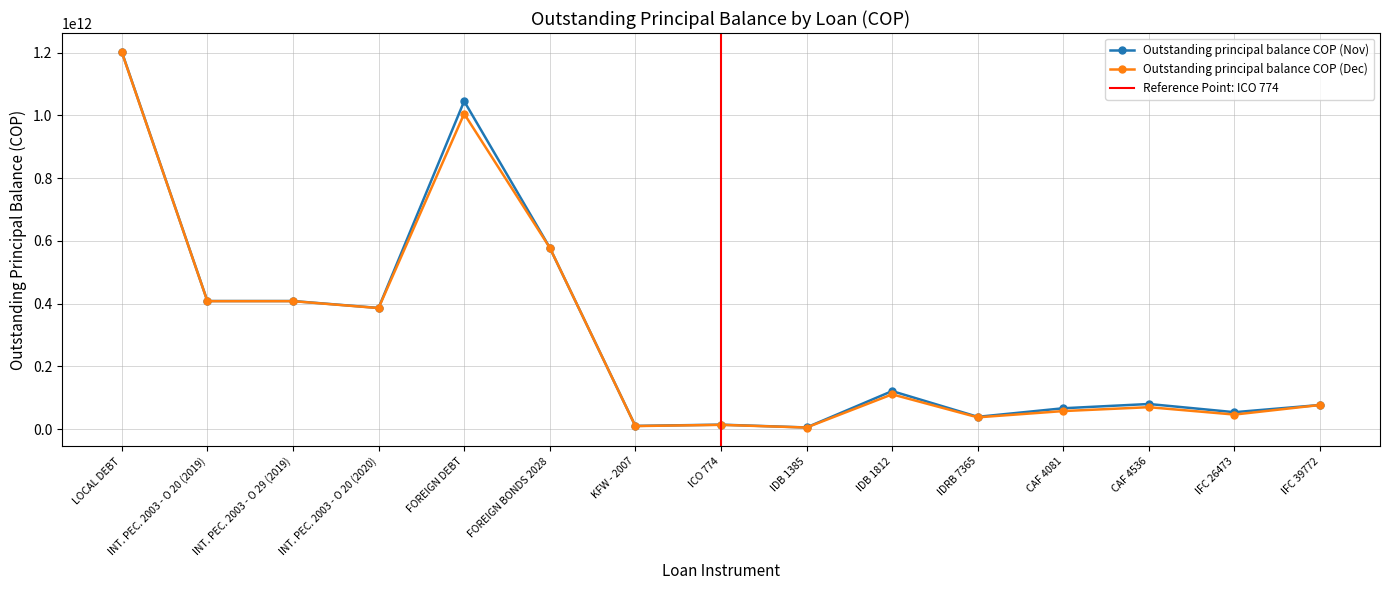

Count the number of data series in this chart.

2